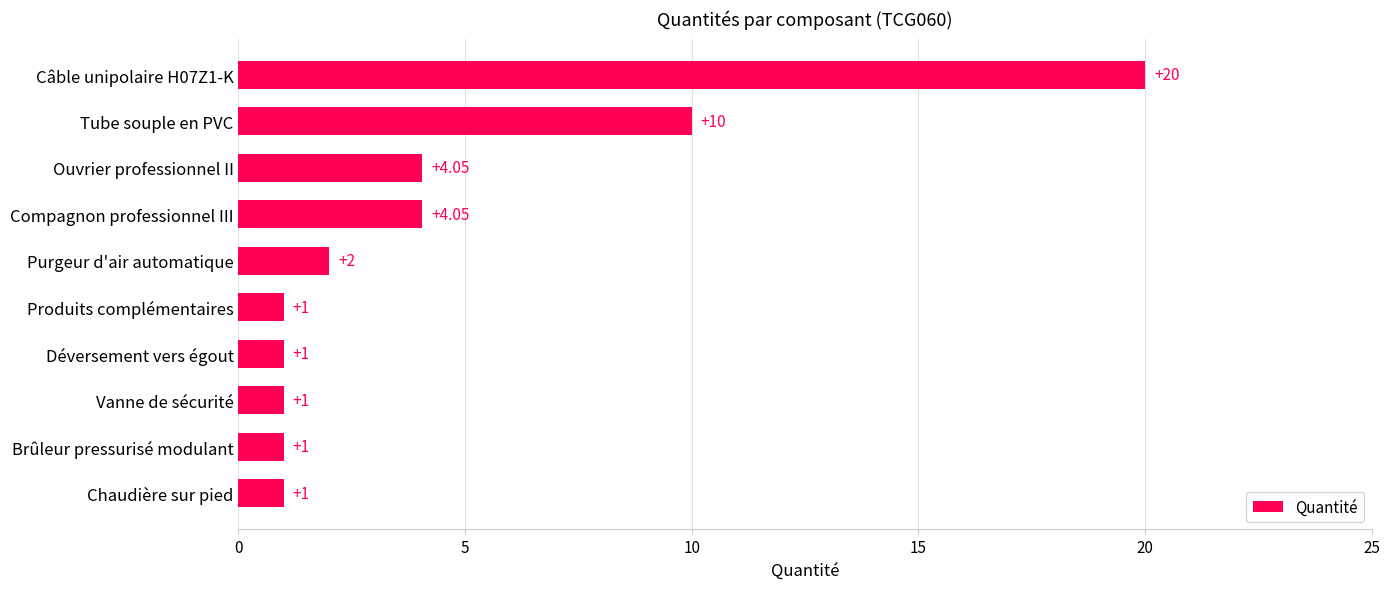

What is the difference between the maximum and minimum values?

19.0